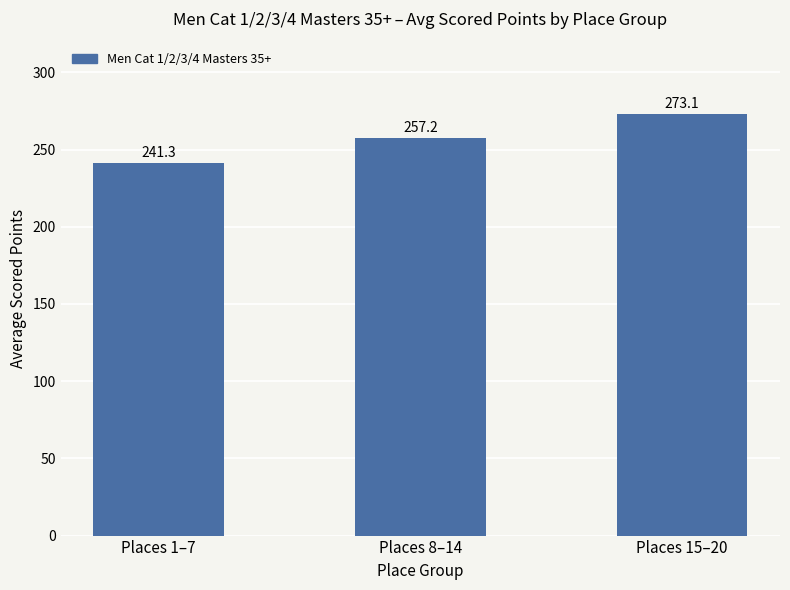

What is the difference between the maximum and minimum values?

31.8